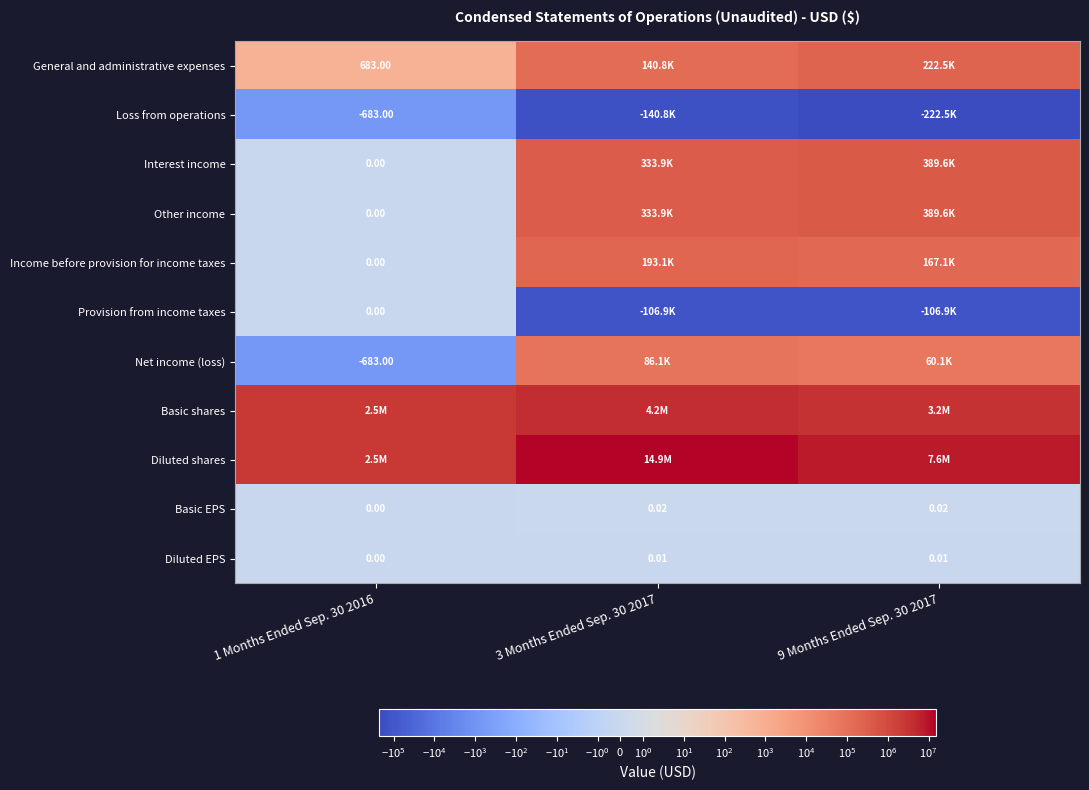

Rank the categories by Basic shares value from highest to lowest.

3 Months Ended Sep. 30 2017, 9 Months Ended Sep. 30 2017, 1 Months Ended Sep. 30 2016